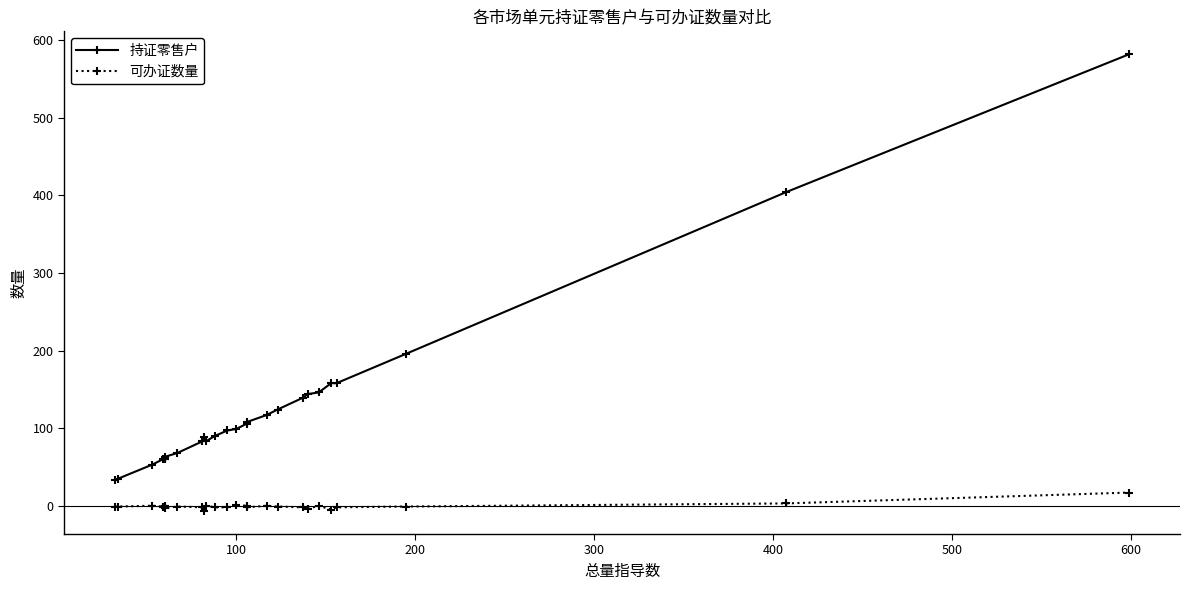

Which series has the largest range (max minus min)?

持证零售户